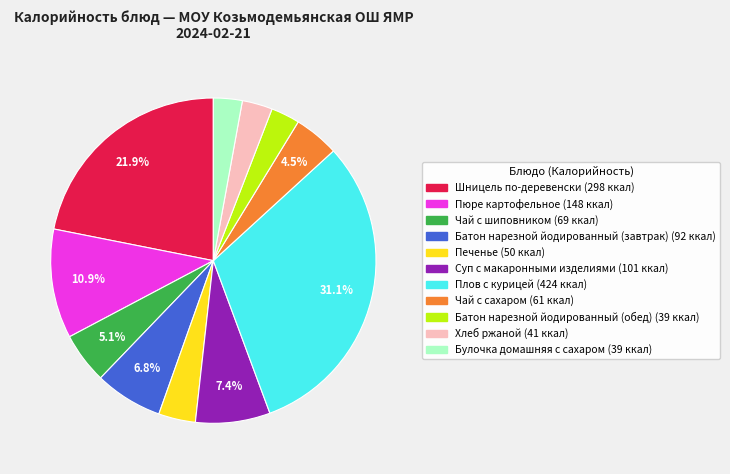

How many slices are in this pie chart?

11